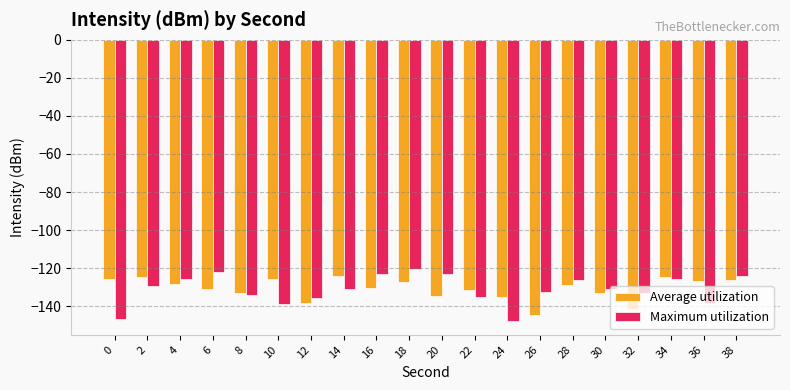

What is the difference between the Maximum utilization values at 26 and 2?

3.2